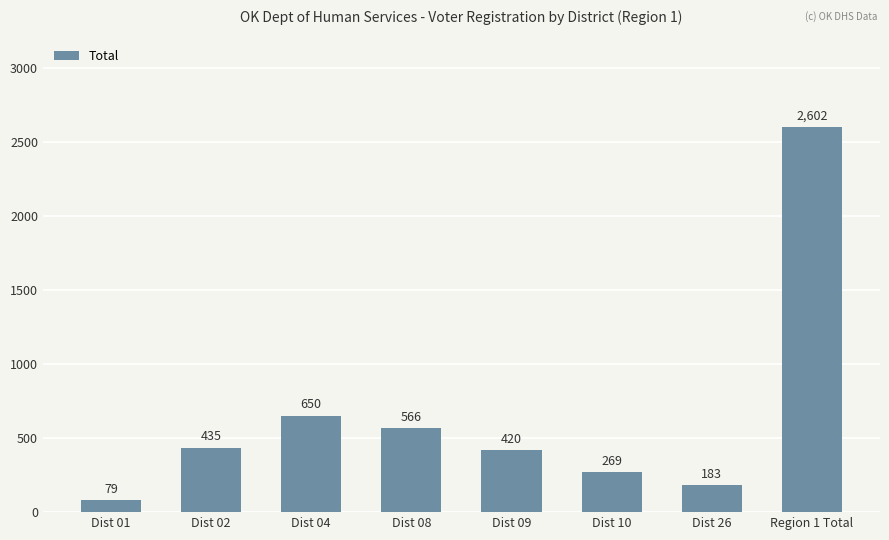

Are the bars horizontal?

No